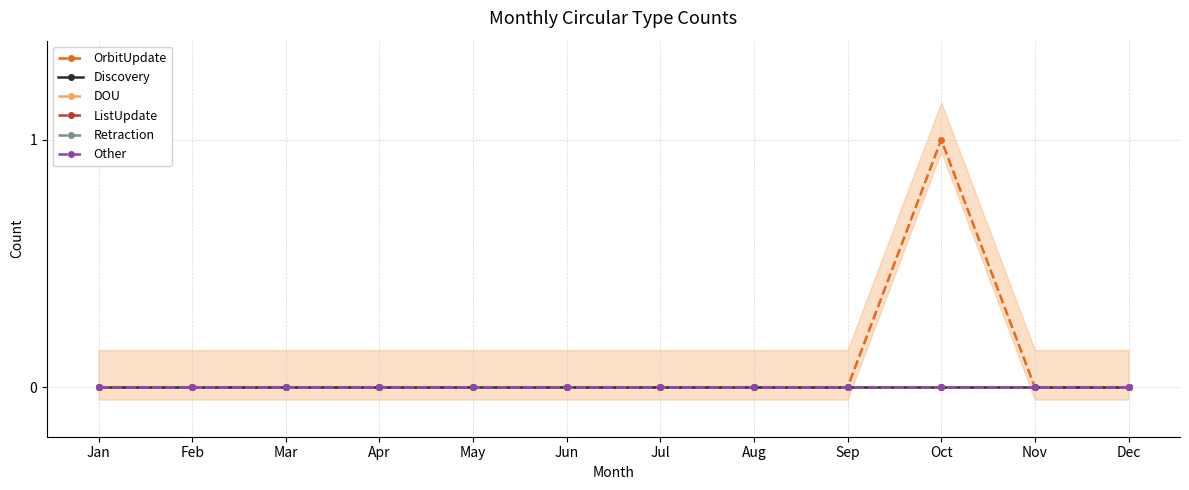

Reading right to left, extract all data points from this chart.

OrbitUpdate: 0	0	1	0	0	0	0	0	0	0	0	0
Discovery: 0	0	0	0	0	0	0	0	0	0	0	0
DOU: 0	0	0	0	0	0	0	0	0	0	0	0
ListUpdate: 0	0	0	0	0	0	0	0	0	0	0	0
Retraction: 0	0	0	0	0	0	0	0	0	0	0	0
Other: 0	0	0	0	0	0	0	0	0	0	0	0